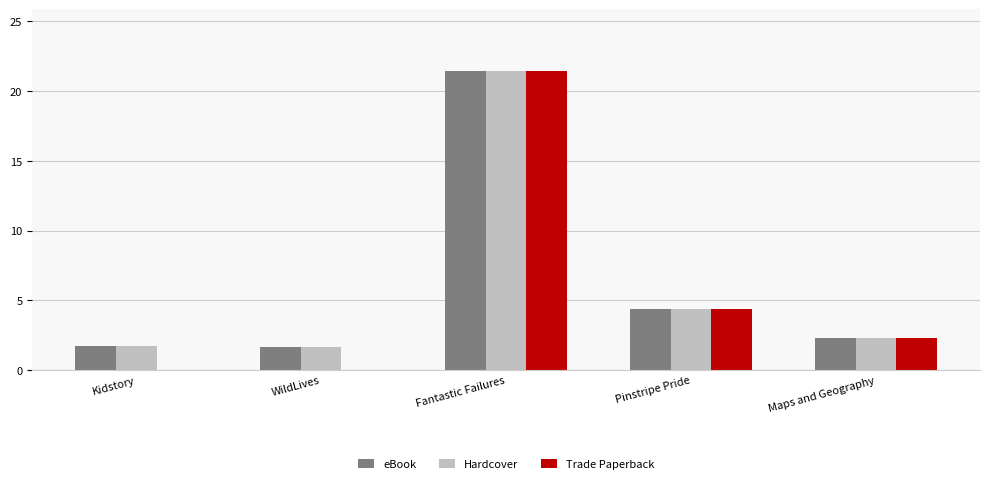

How many groups of bars are there?

5